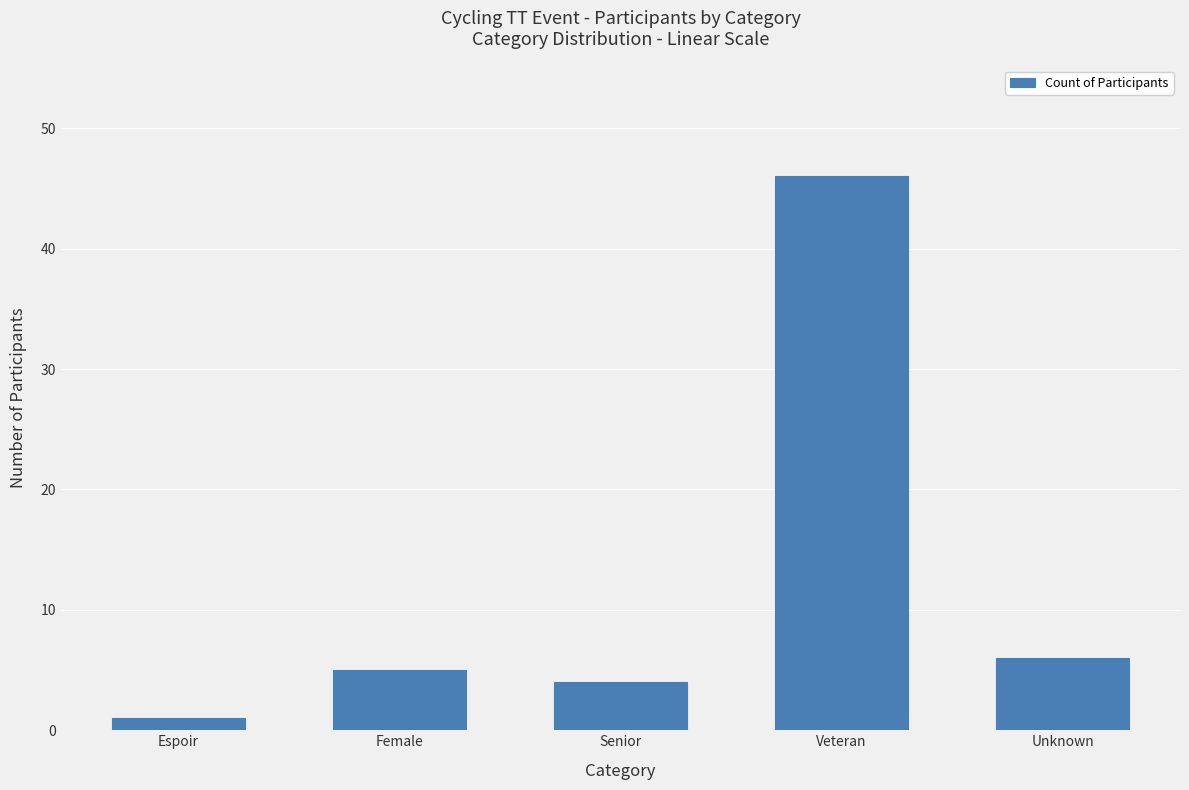

What is the greatest value displayed?

46